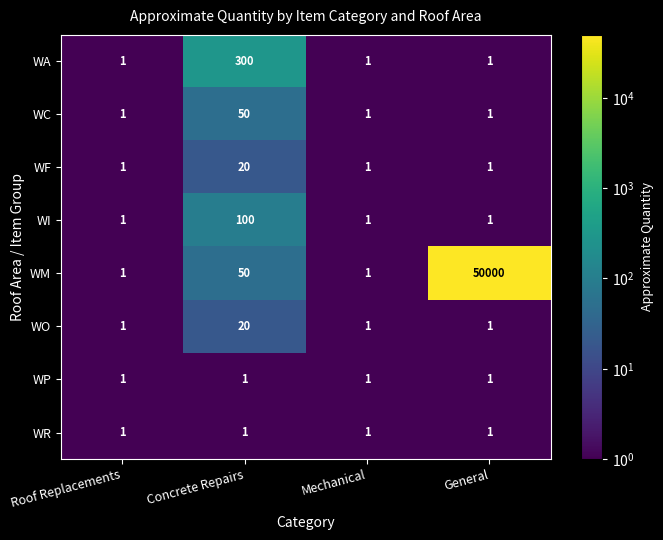

Which series has the widest spread of values?

WM